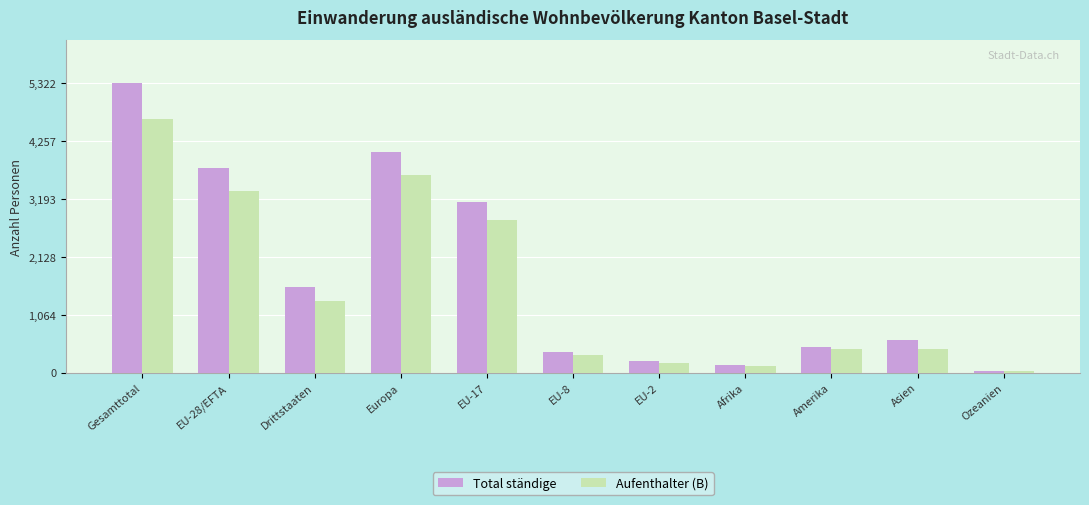

What is the label of the 5th bar from the left?

EU-17